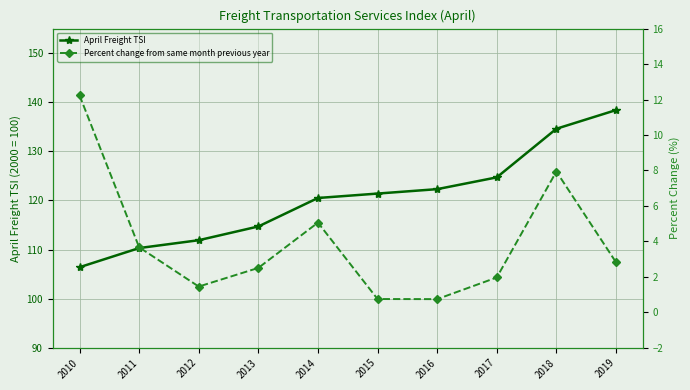

In Percent change from same month previous year, how many points are lower than both neighbors (excluding endpoints)?

2